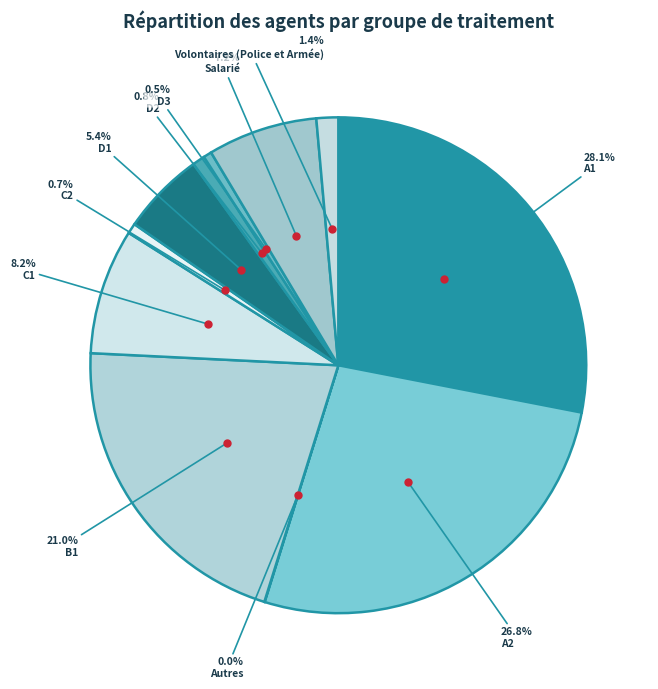

Is there a majority slice in this chart?

No